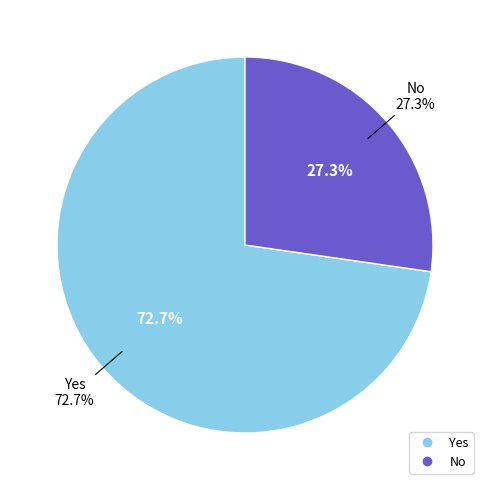

To the nearest percent, what portion does Yes represent?

73%